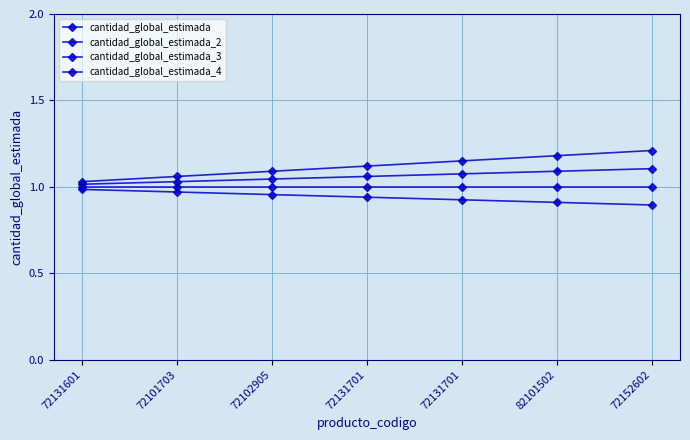

How many lines are shown in the chart?

4